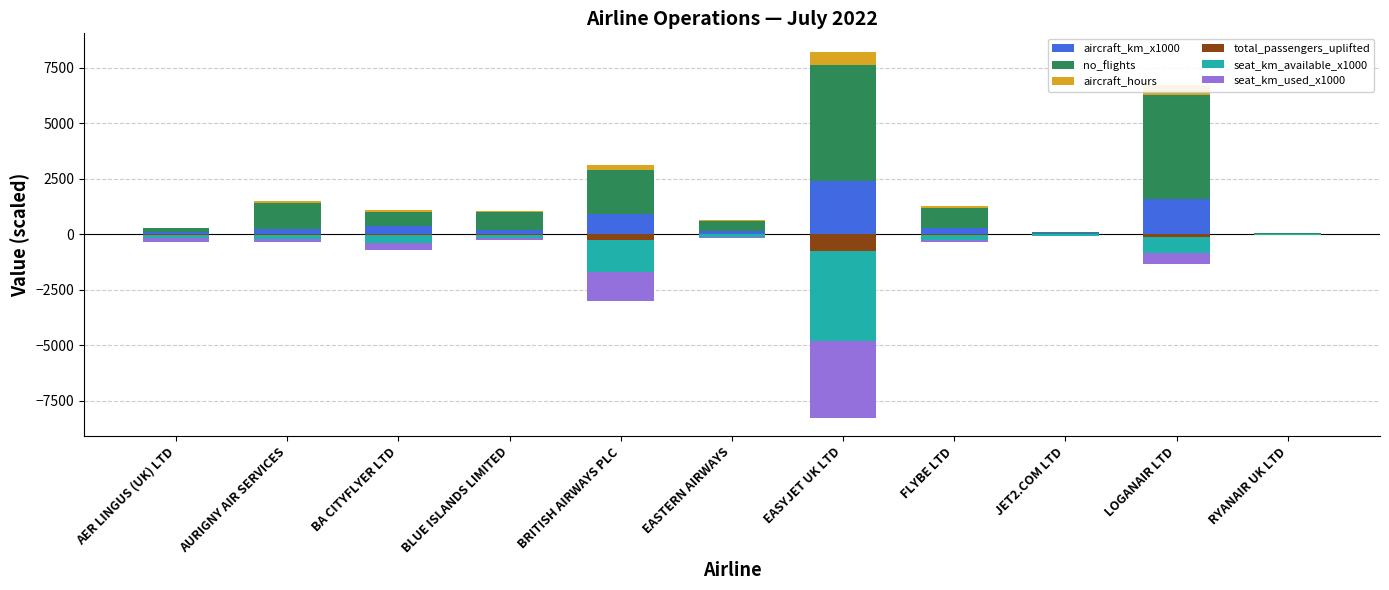

Where is aircraft_hours nearest to the value 298?

BRITISH AIRWAYS PLC